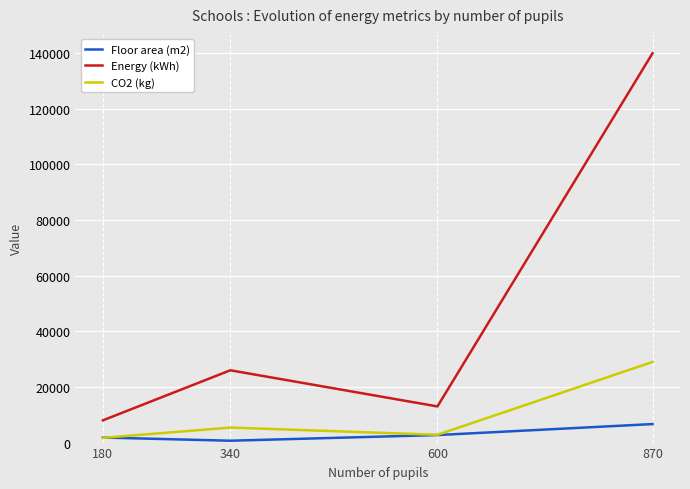

Between 600 and 870, which series saw the biggest shift?

Energy (kWh)